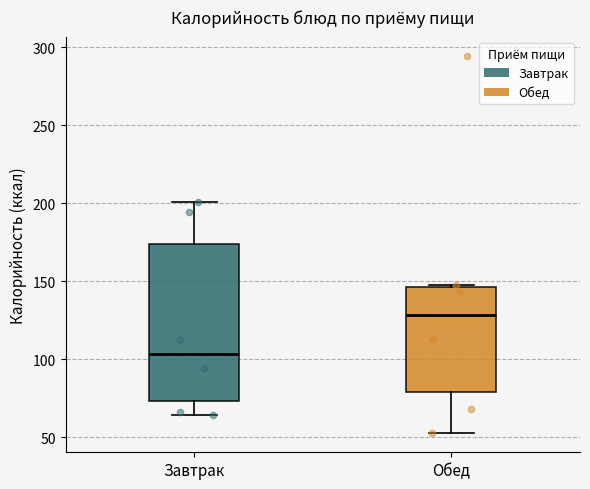

Comparing the boxes themselves (not the whiskers), which one is the tallest?

Завтрак